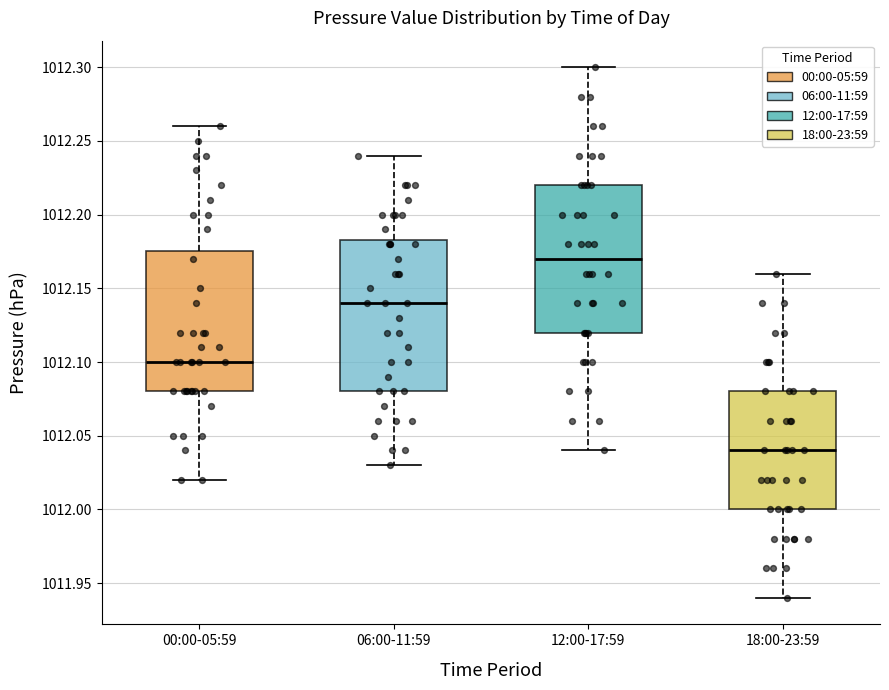

Where is the upper edge of the box for 18:00-23:59 on the y-axis? The values are not printed on the chart, so give them approximately, as read against the axis.

1012.080